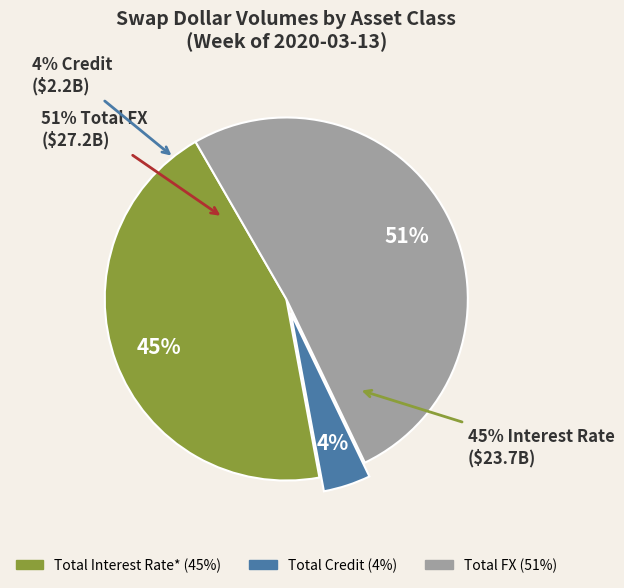

Count the number of slices in the pie.

3